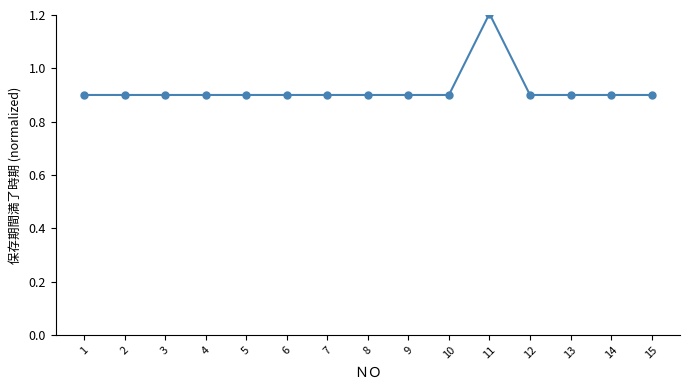

What is the value of the 13th point from the left?

0.9